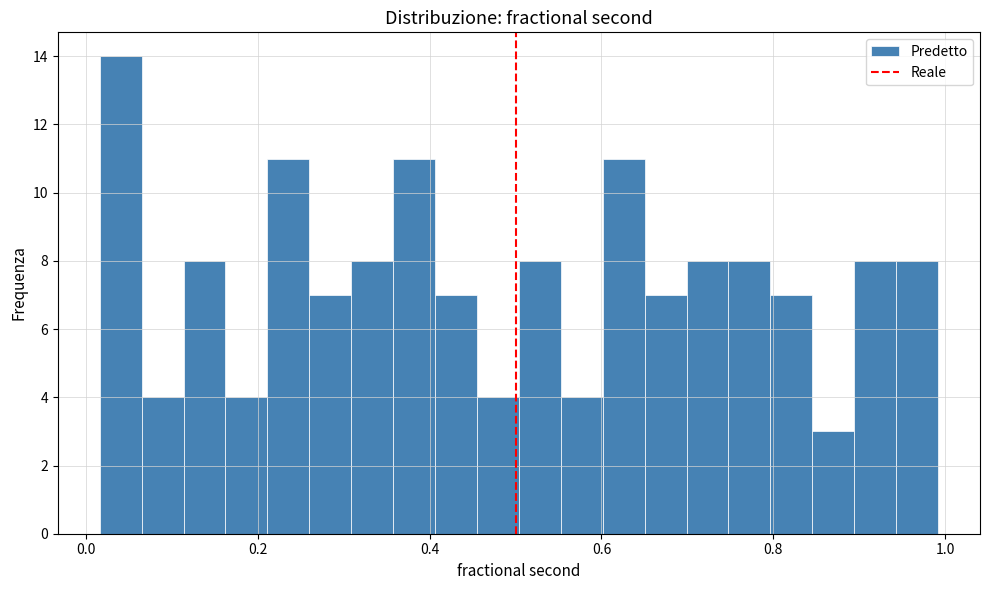

Read against the x-axis, roughly where is the centre of the tallest bar?

0.04